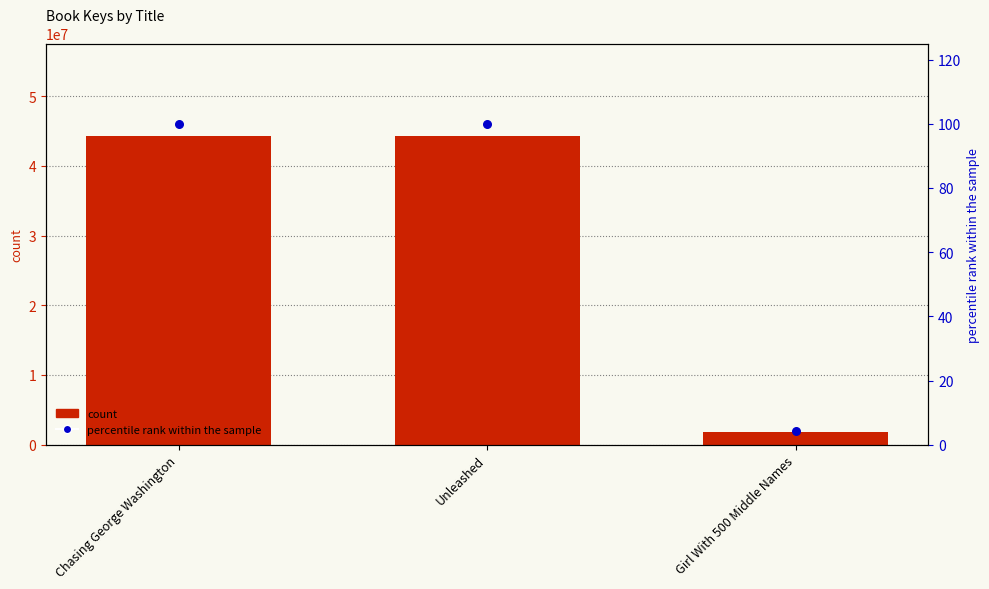

At which category is the sum across all series the highest?

Unleashed